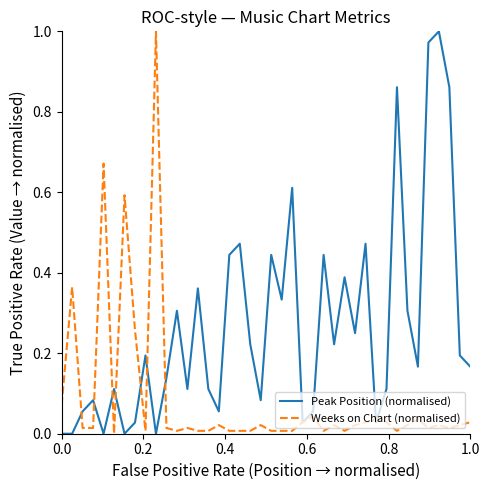

Rank the series by their average value, from lowest to highest.

Weeks on Chart (normalised), Peak Position (normalised)